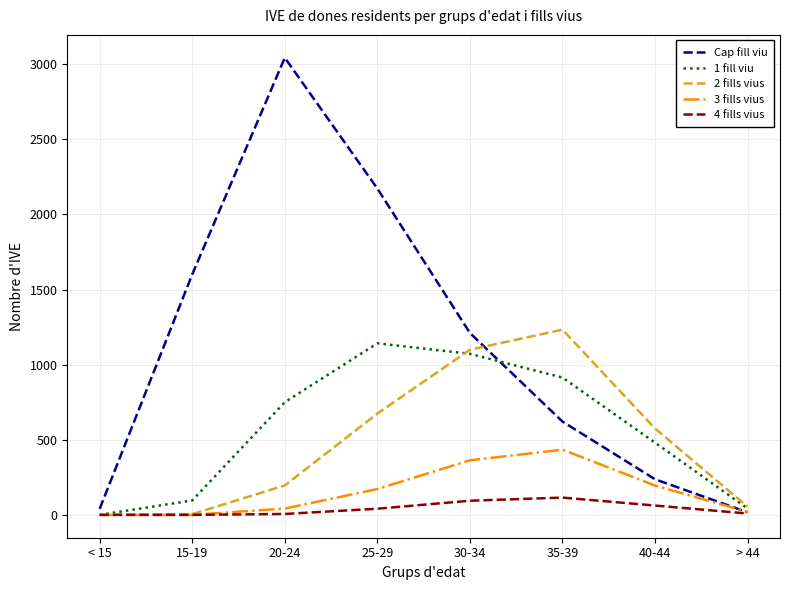

What is the average value of the 3 fills vius series?

153